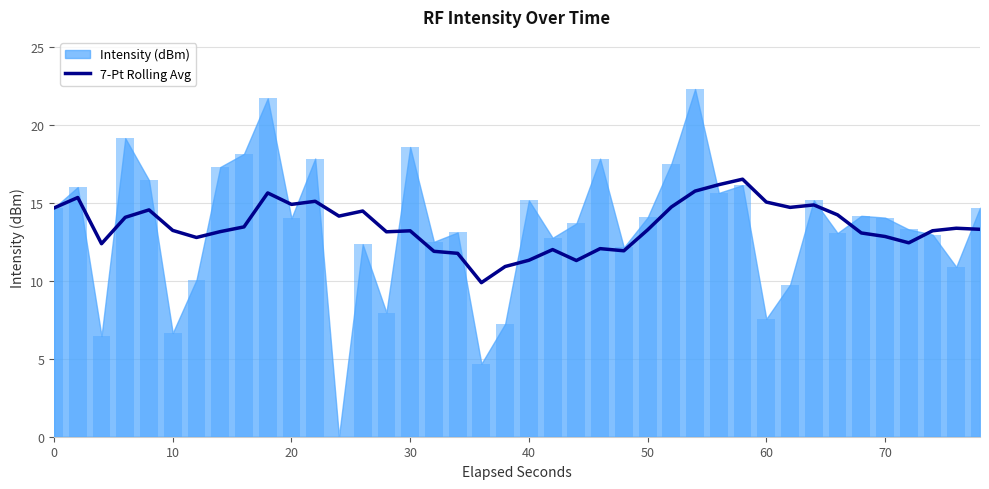

What is the lowest value of the 7-Pt Rolling Avg series?

9.9